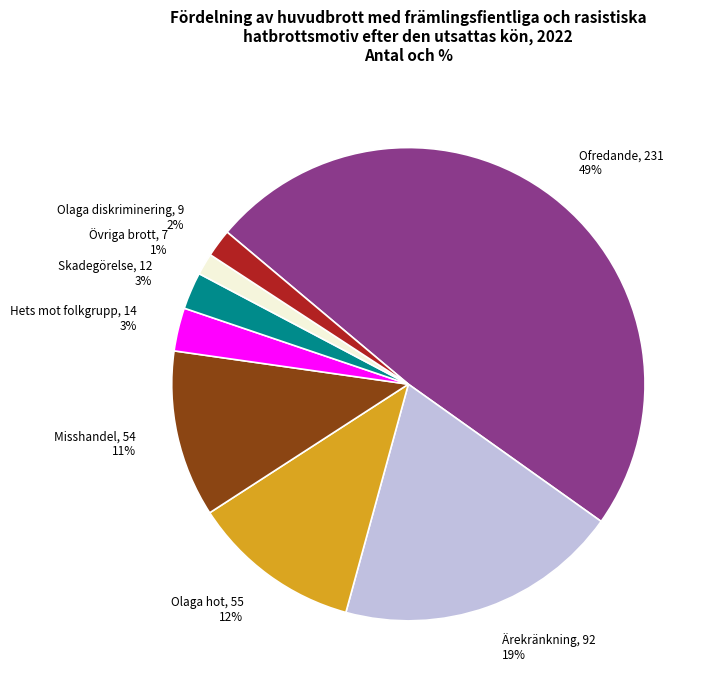

To the nearest percent, what is the average slice percentage?

12%